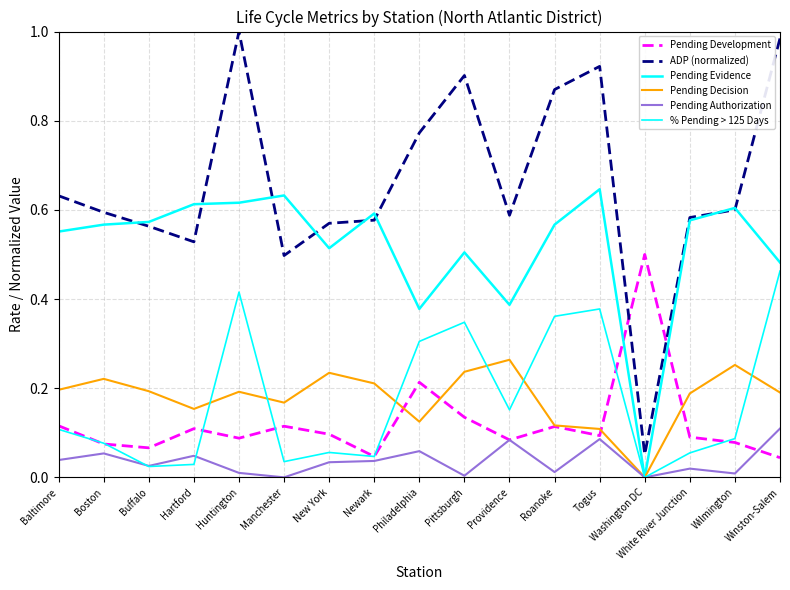

At how many categories does at least one series exceed 0?

17